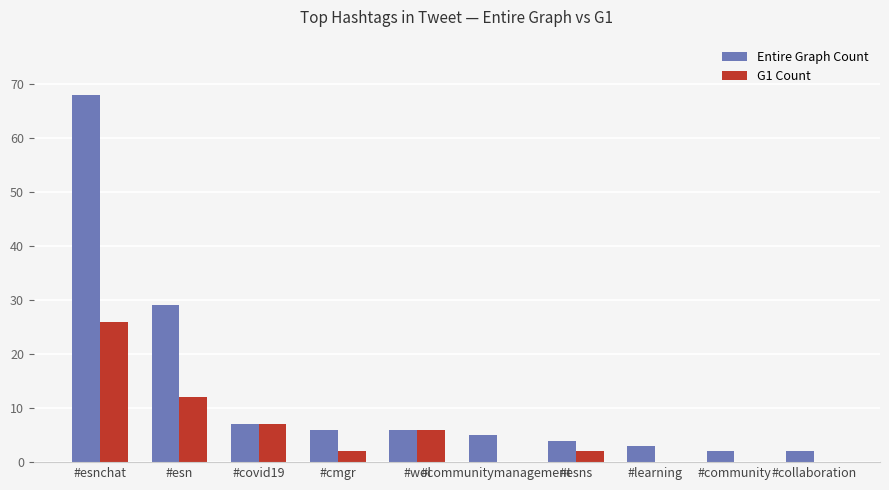

Which series has the largest total across all categories?

Entire Graph Count